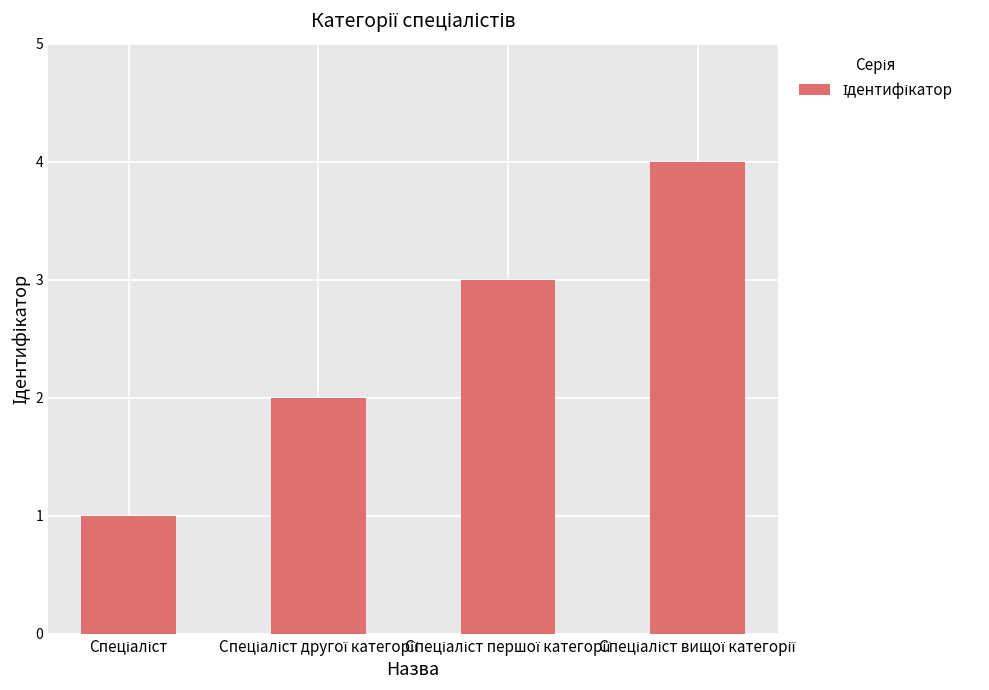

What is the sum of all values?

10